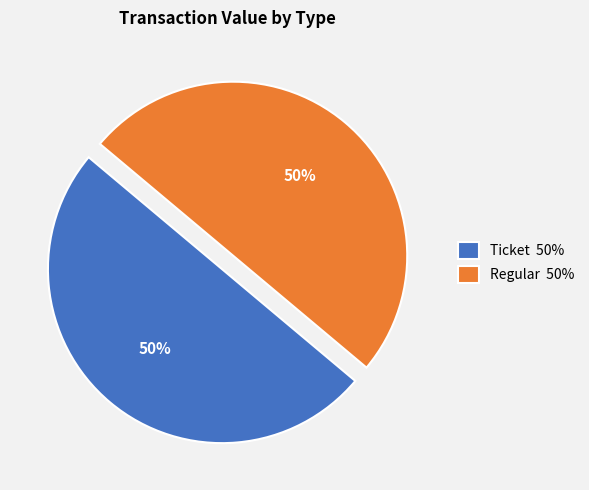

Do Ticket 50% and Regular 50% together represent more than half of the pie?

Yes